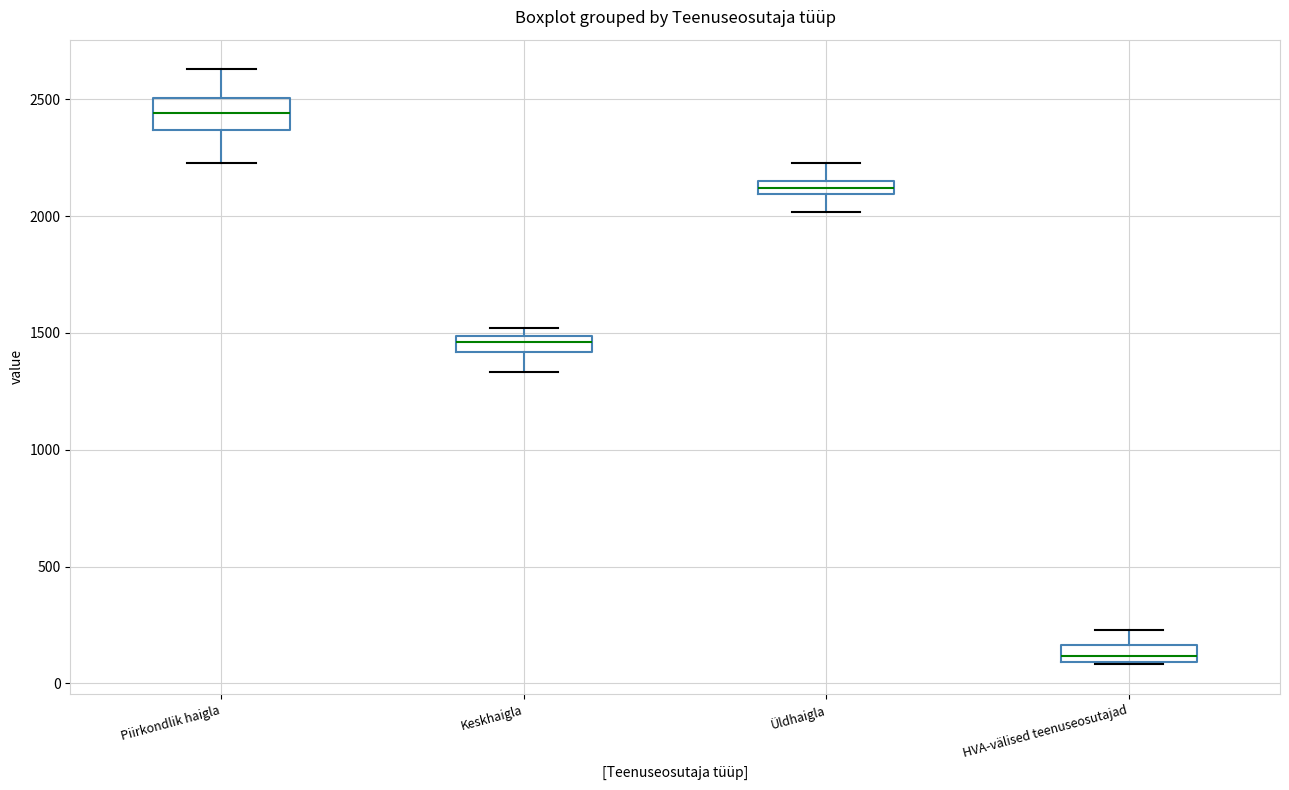

Where does the median line of the box for Piirkondlik haigla sit on the y-axis? The values are not printed on the chart, so give them approximately, as read against the axis.

2450